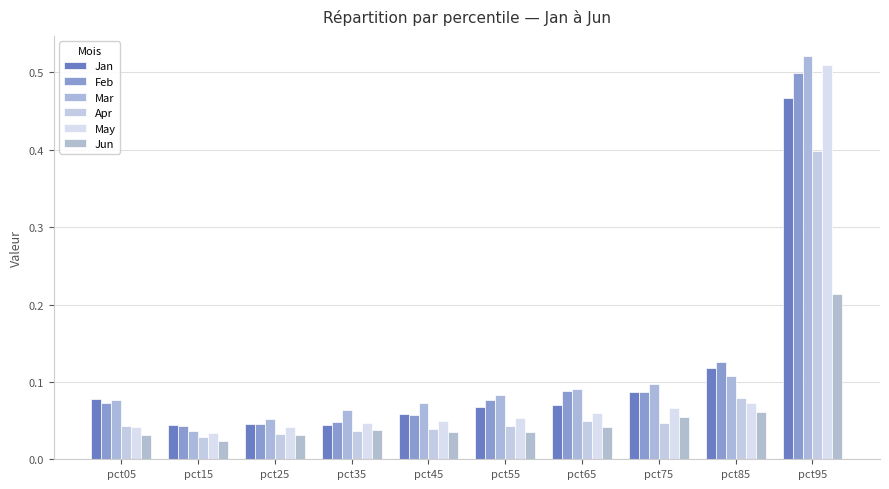

True or false: Apr has a value of 0.0 at pct75.

True